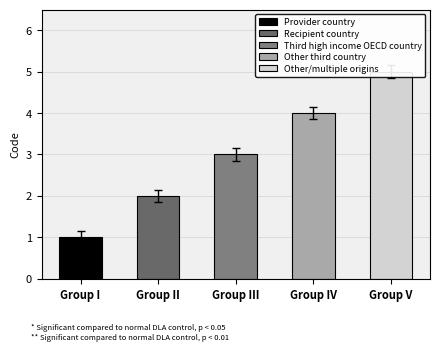

Between Provider country and Other third country, which is larger?

Other third country